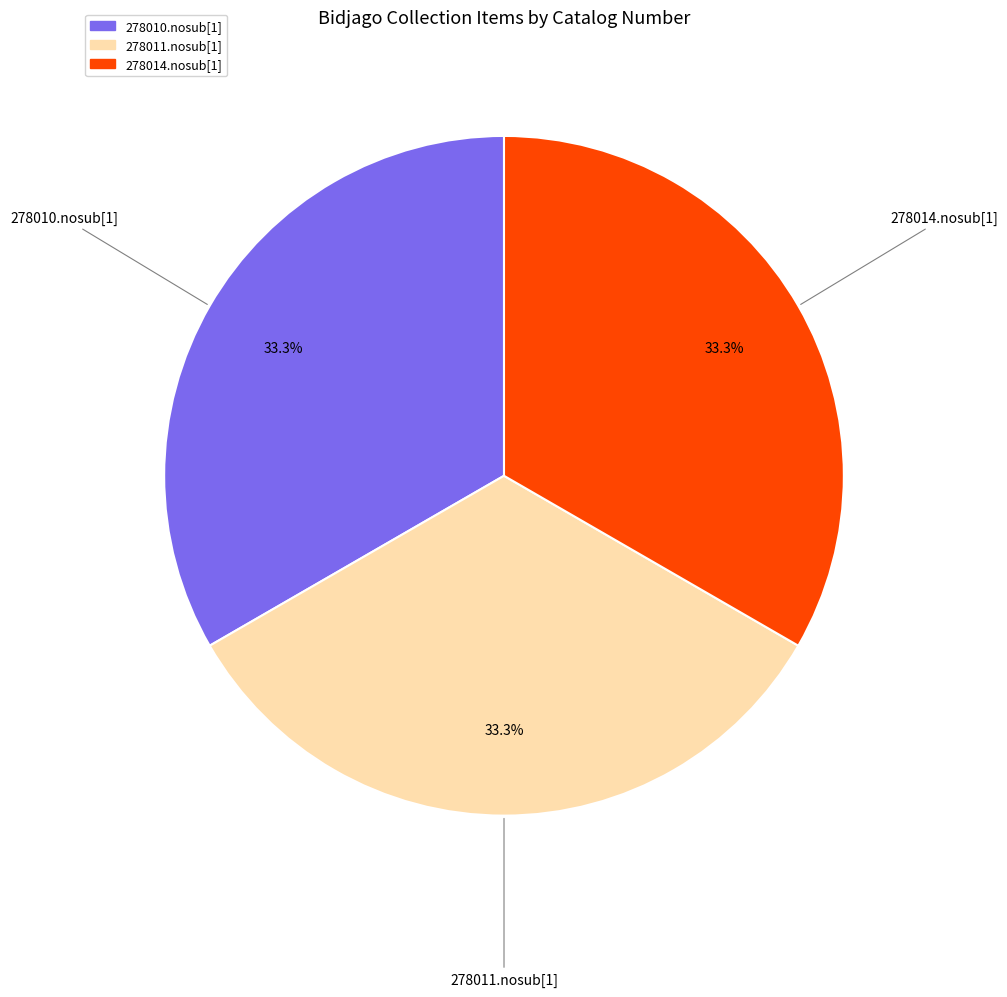

How many slices are in this pie chart?

3